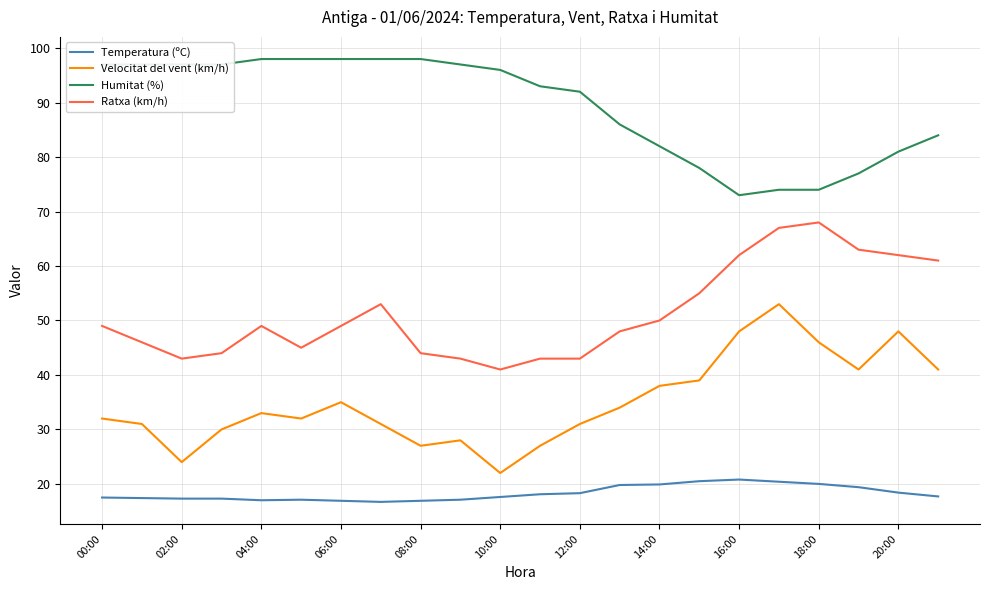

What is the maximum value shown in the chart?

98.0